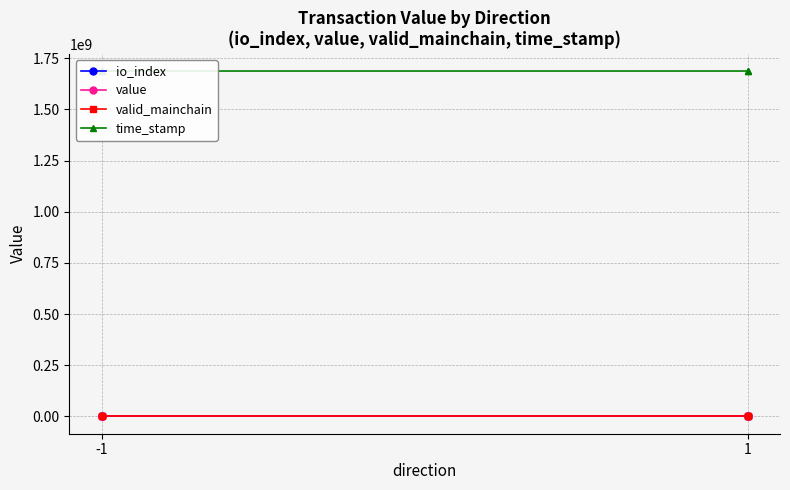

Which series has the largest range (max minus min)?

time_stamp